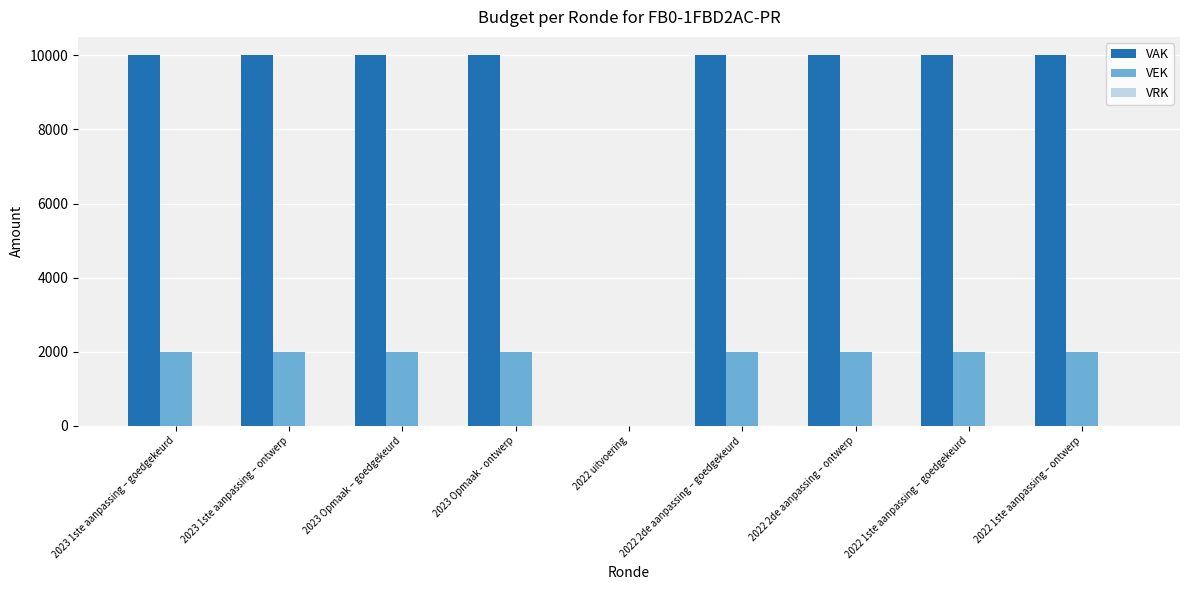

What is the sum of all VEK values?

16000